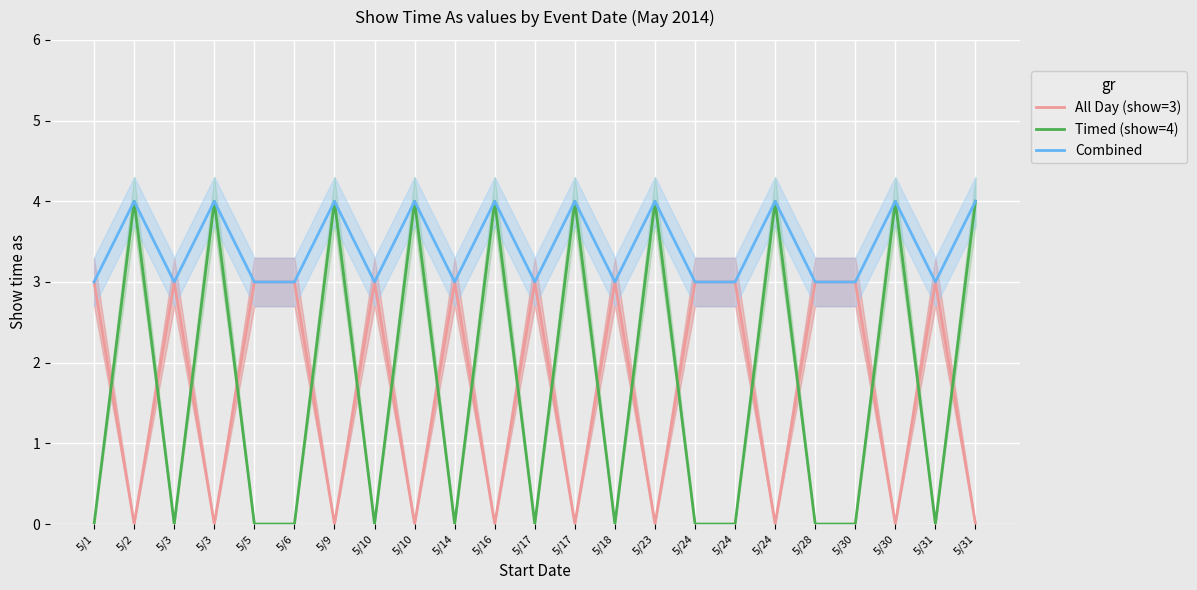

Reading left to right, list all the values displayed in this chart.

All Day (show=3): 3	0	3	0	3	3	0	3	0	3	0	3	0	3	0	3	3	0	3	3	0	3	0
Timed (show=4): 0	4	0	4	0	0	4	0	4	0	4	0	4	0	4	0	0	4	0	0	4	0	4
Combined: 3	4	3	4	3	3	4	3	4	3	4	3	4	3	4	3	3	4	3	3	4	3	4